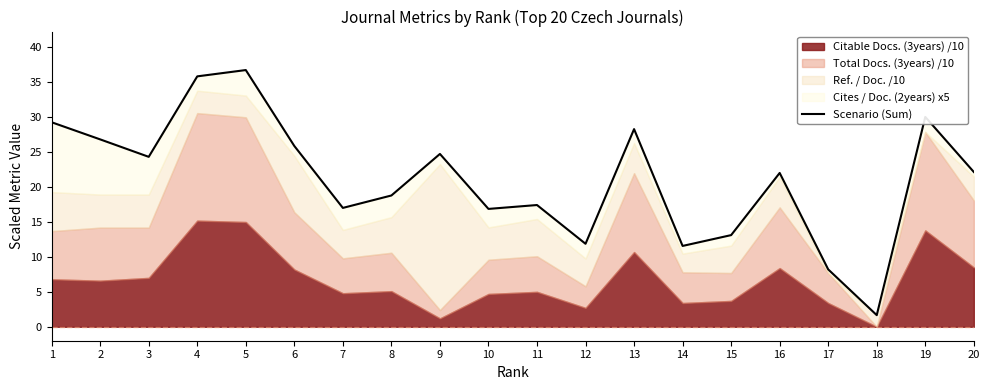

Reading left to right, transcribe all the data shown in this chart.

29.3	26.8	24.3	35.9	36.8	25.9	17.0	18.8	24.7	16.9	17.4	11.9	28.3	11.6	13.1	22.0	8.2	1.7	30.0	22.2